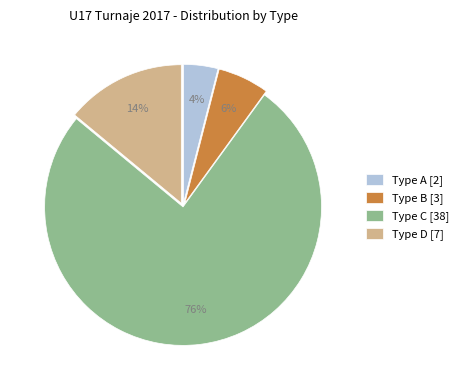

Approximately how many times larger is the value at Type A [2] compared to Type D [7]?

0.3